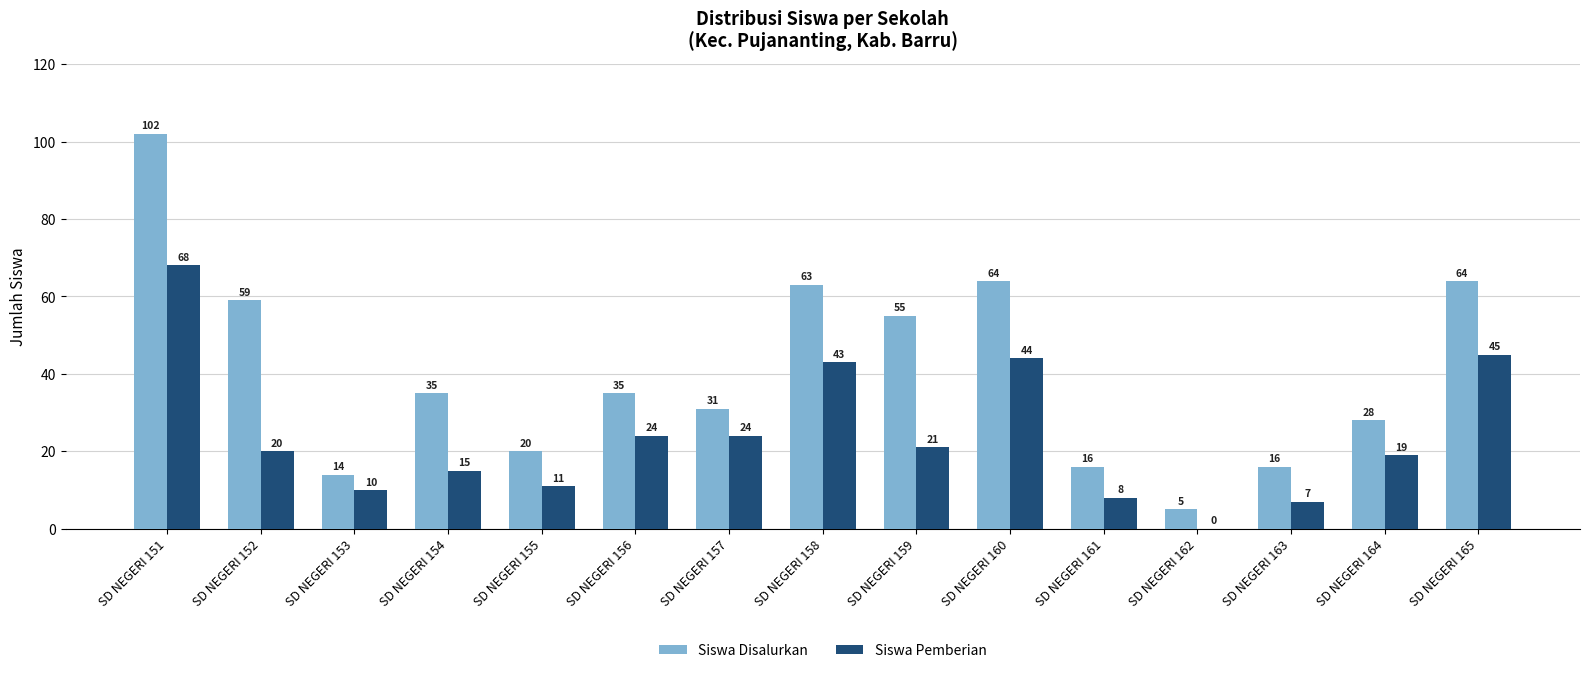

Is it true that Siswa Pemberian equals 24 at SD NEGERI 156?

True